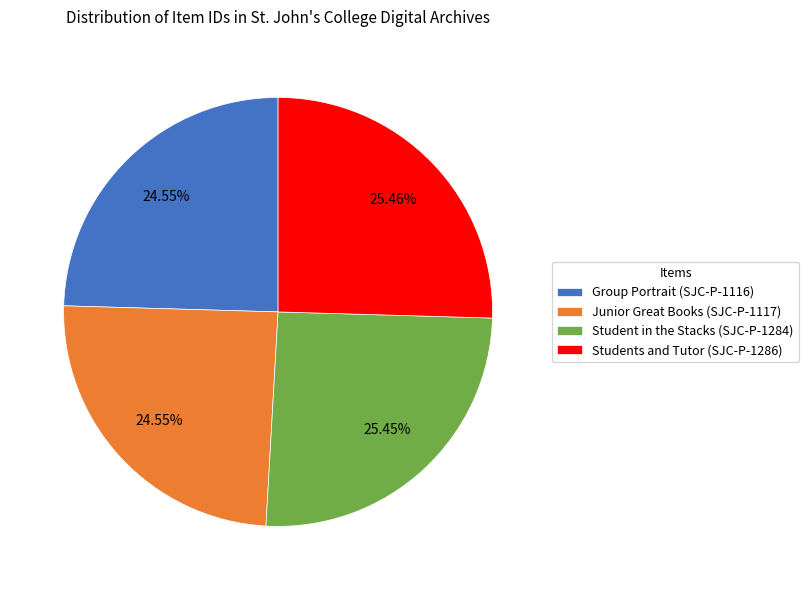

To the nearest percent, what percentage of the pie is Students and Tutor (SJC-P-1286)?

25%